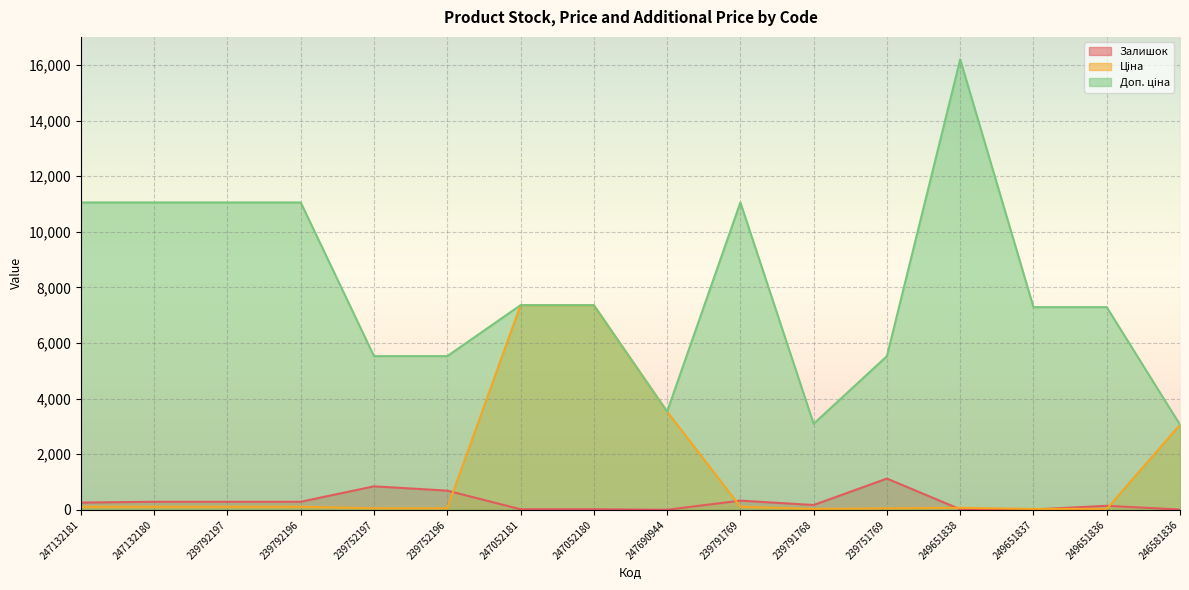

Rank the categories by Ціна value from highest to lowest.

247052181, 247052180, 247690944, 246581836, 247132181, 247132180, 239792197, 239792196, 239791769, 249651838, 239752197, 239752196, 239751769, 249651837, 249651836, 239791768